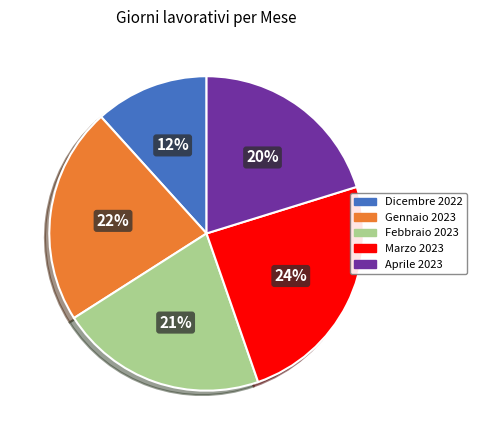

Is there a majority slice in this chart?

No